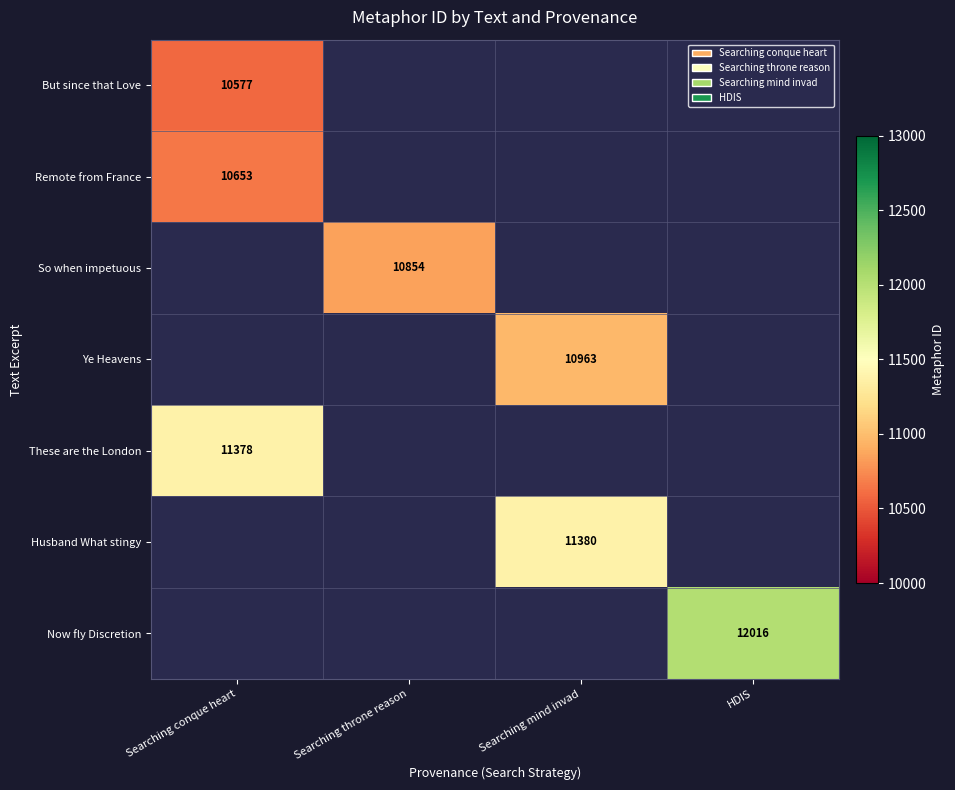

The value of Now fly Discretion at HDIS is 5911. True or false?

False